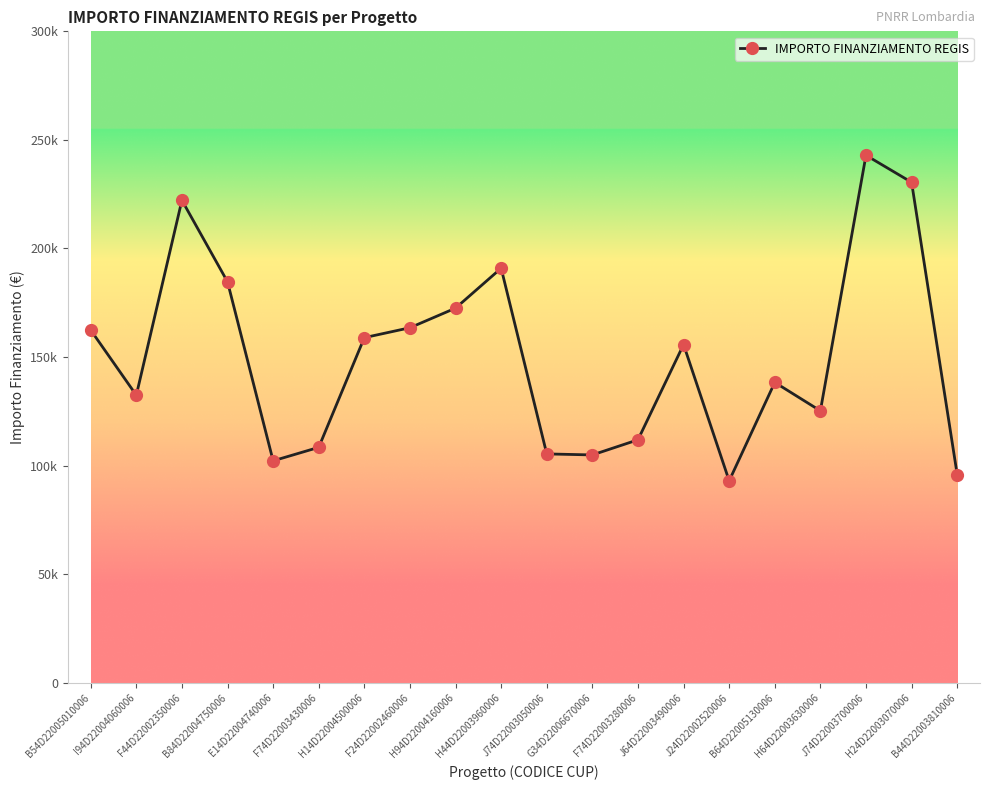

Does the chart have visible grid lines?

No